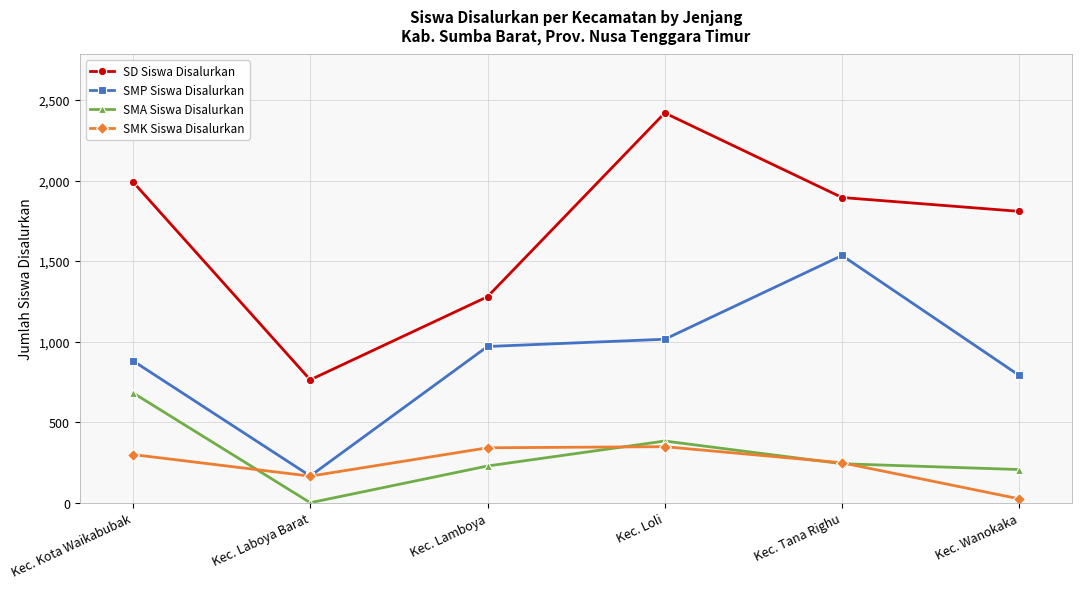

Is it true that SD Siswa Disalurkan equals 1895 at Kec. Tana Righu?

True